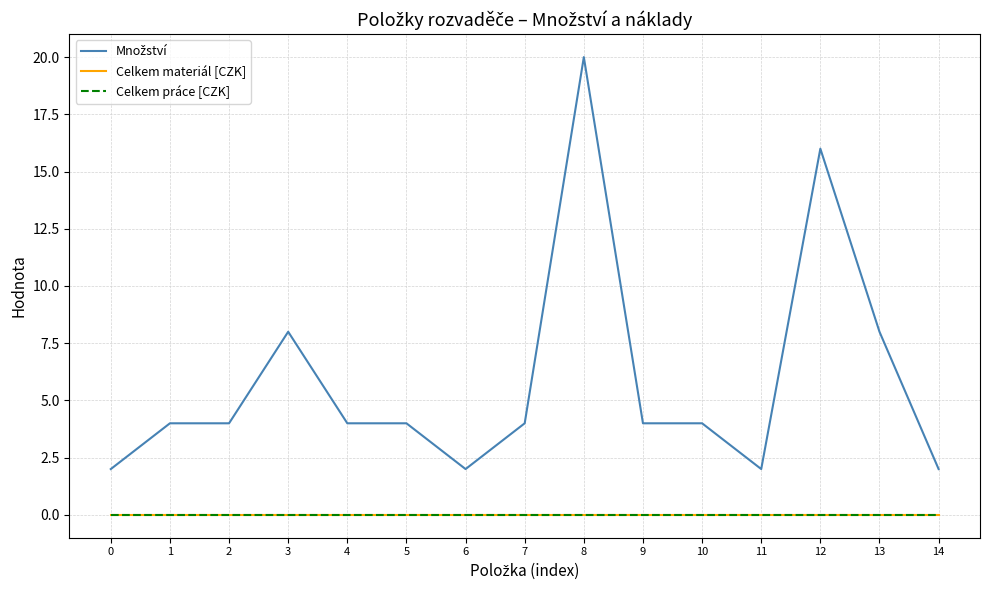

Does the chart display data point markers on the line(s)?

No